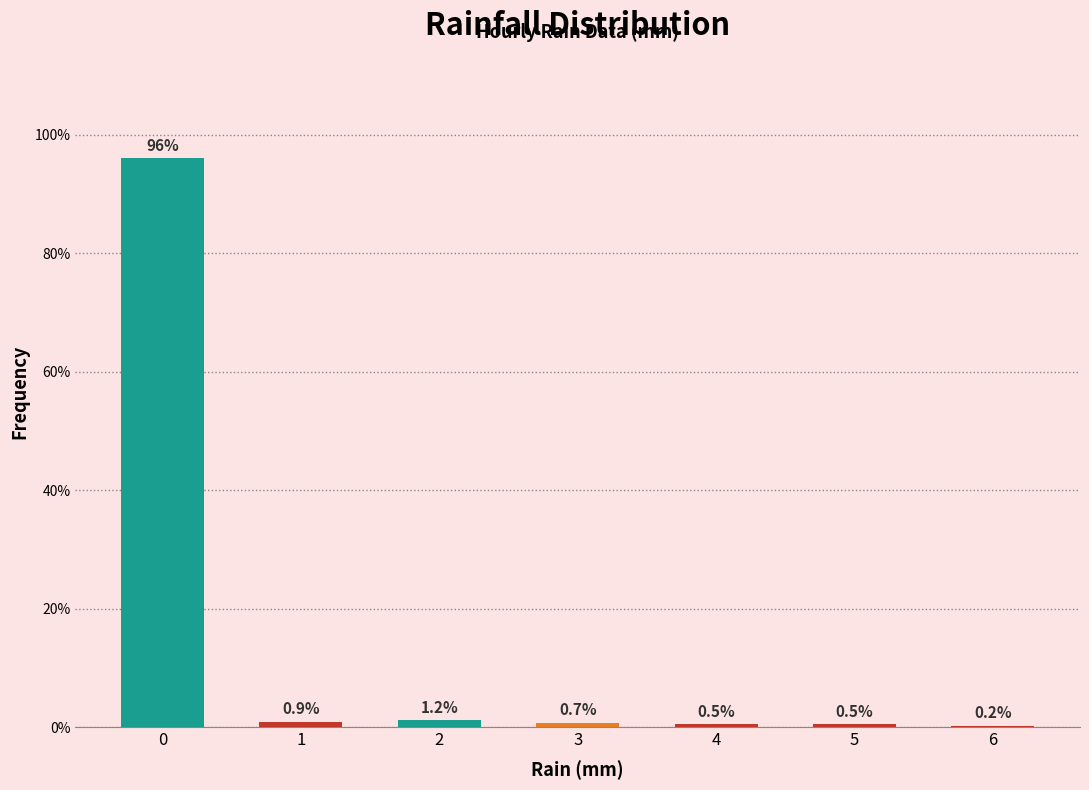

Reading left to right, extract all data points from this chart.

0=96.1	1=0.9	2=1.2	3=0.7	4=0.5	5=0.5	6=0.2